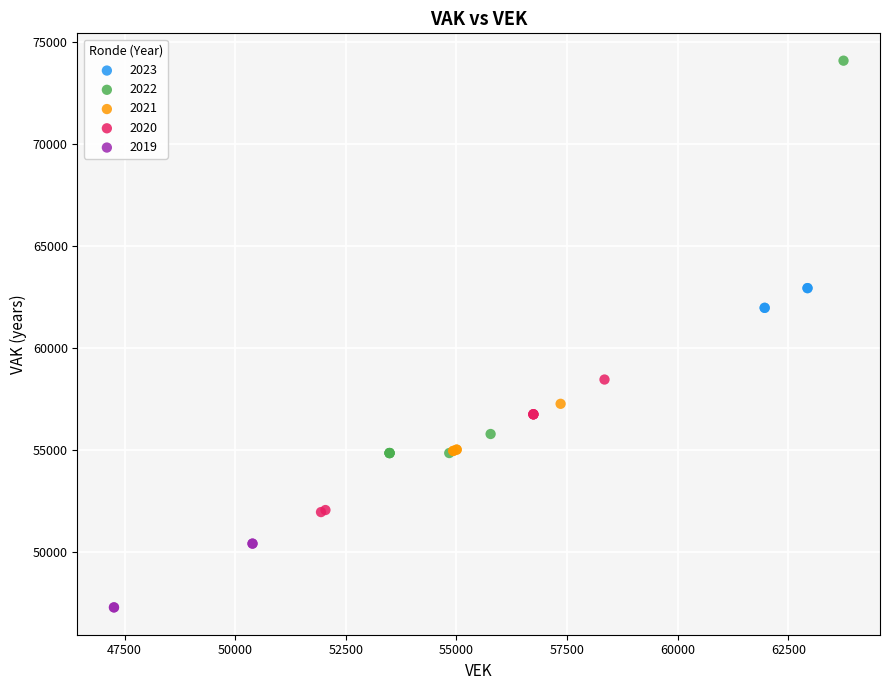

Which series contains the lowest Y value?

2019